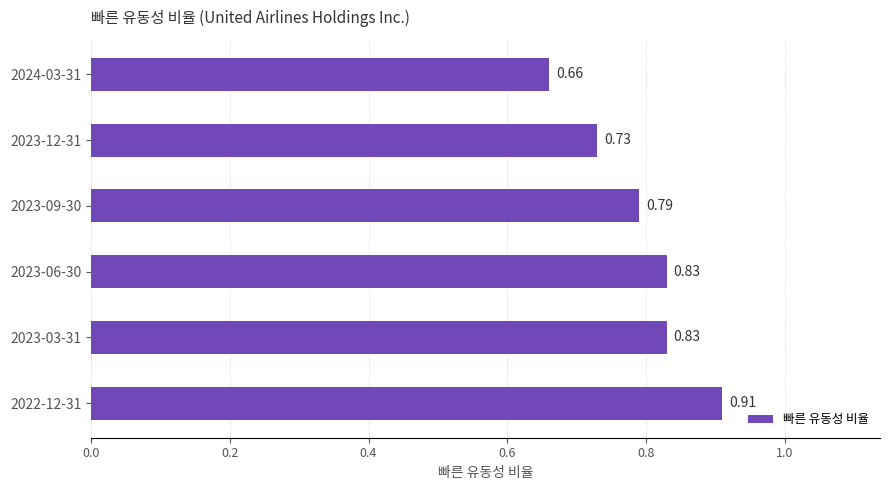

What is the sum of the values at 2023-06-30 and 2023-03-31?

1.7